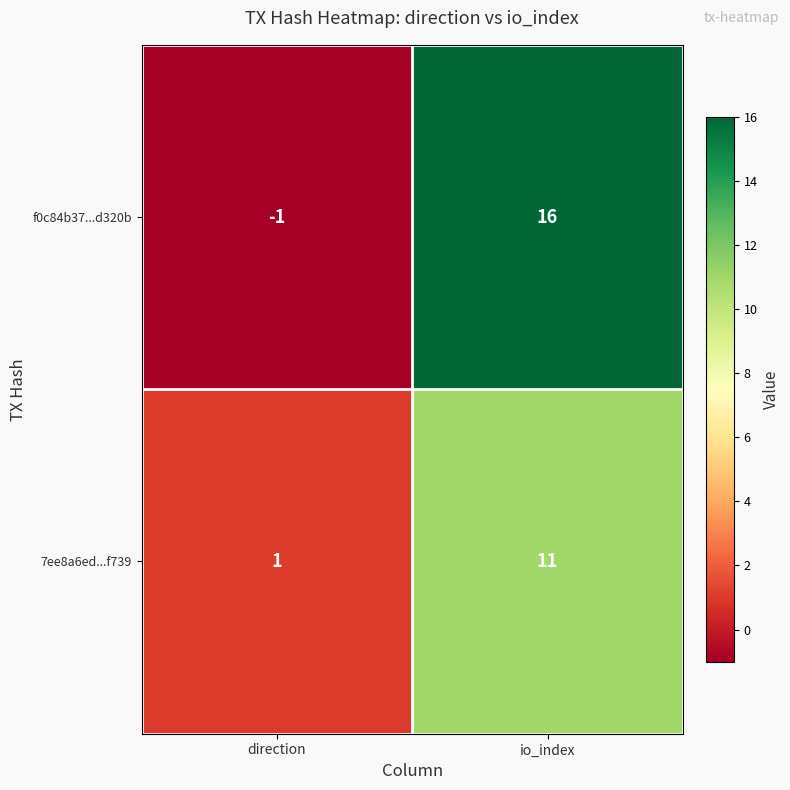

What is the sum of all 7ee8a6ed...f739 values?

12